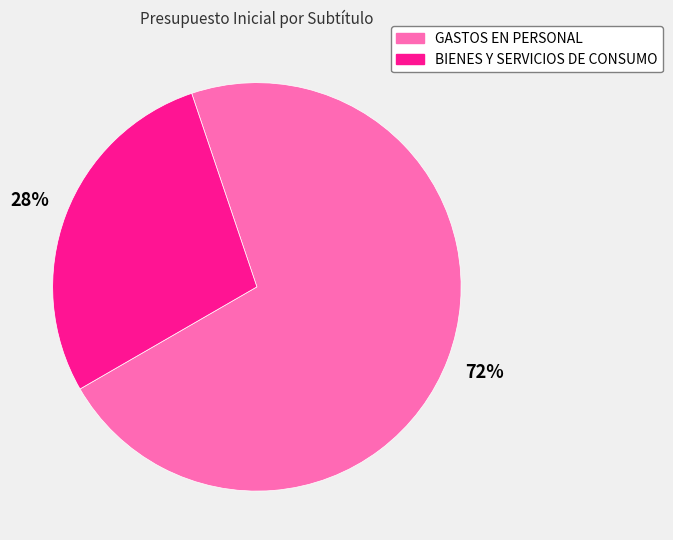

Which has a higher value, BIENES Y SERVICIOS DE CONSUMO or GASTOS EN PERSONAL?

GASTOS EN PERSONAL